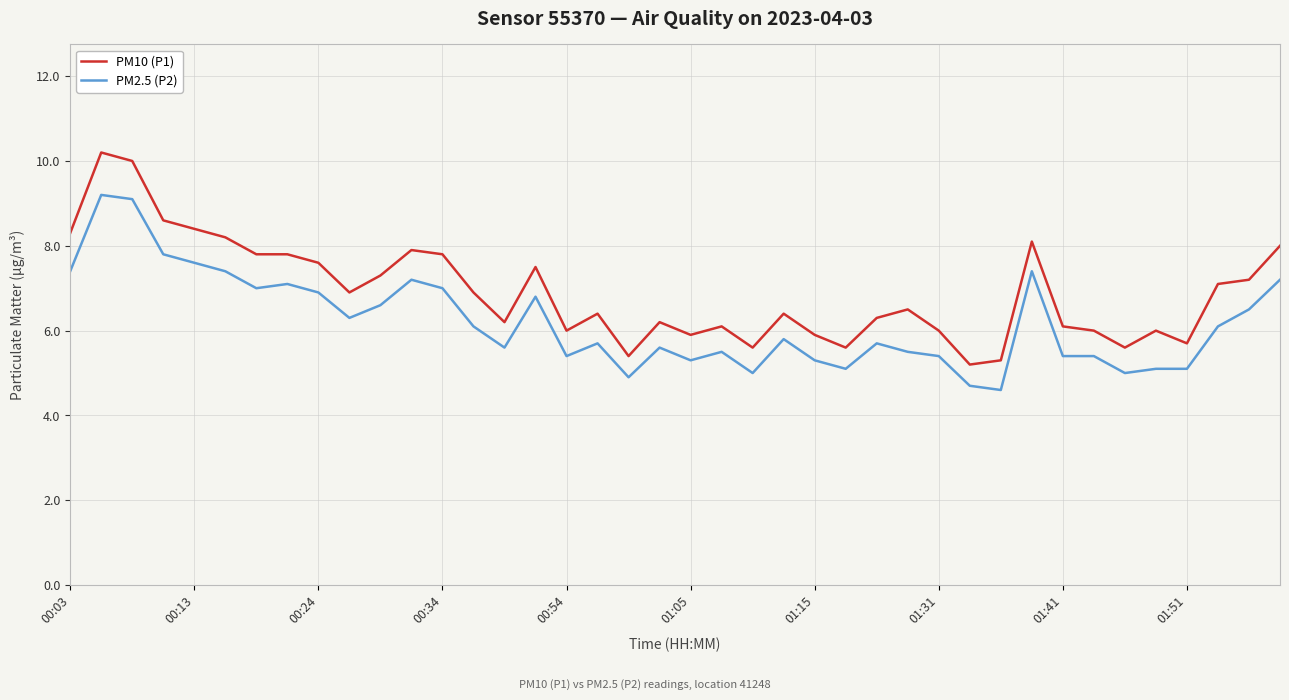

True or false: PM2.5 (P2) and PM10 (P1) intersect in this chart.

False